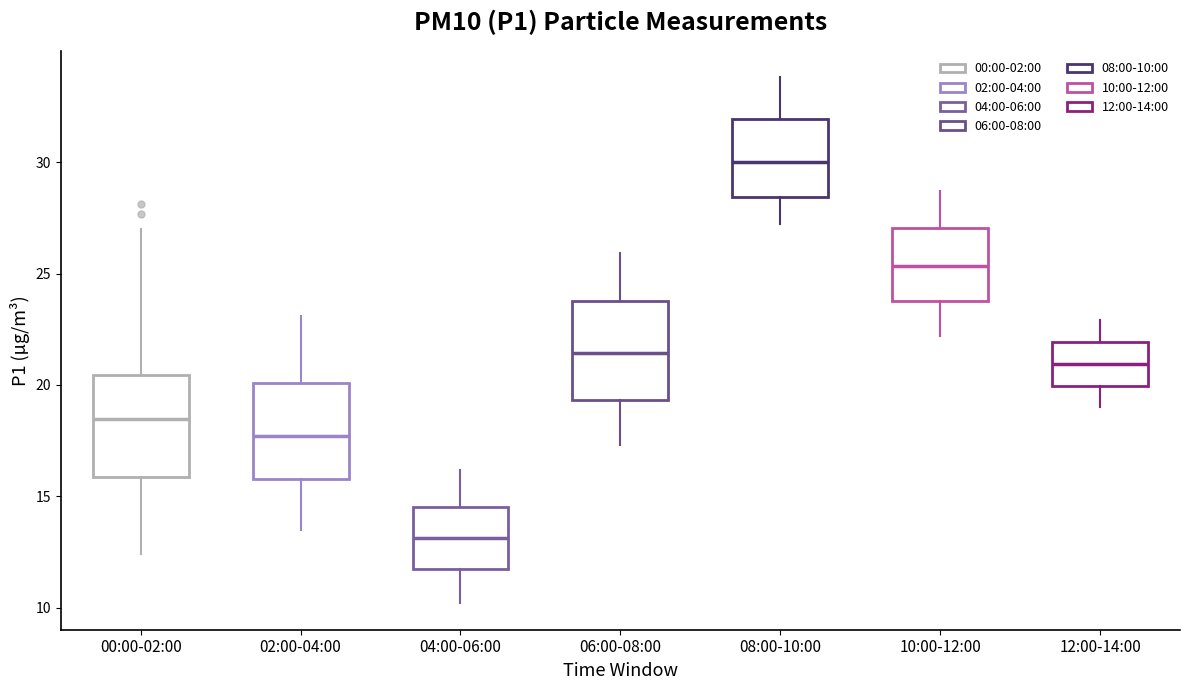

Reading left to right, transcribe this box plot: for each box, give where its median line is, the range the box spans, and where its two whiskers end, as read against the y-axis. The values are not printed on the chart, so give them approximately, as read against the axis.

00:00-02:00: median 18.5, box 16.0 to 20.5, whiskers 12.5 to 27.0
02:00-04:00: median 17.5, box 16.0 to 20.0, whiskers 13.5 to 23.0
04:00-06:00: median 13.0, box 12.0 to 14.5, whiskers 10.0 to 16.0
06:00-08:00: median 21.5, box 19.5 to 24.0, whiskers 17.5 to 26.0
08:00-10:00: median 30.0, box 28.5 to 32.0, whiskers 27.0 to 34.0
10:00-12:00: median 25.5, box 24.0 to 27.0, whiskers 22.0 to 28.5
12:00-14:00: median 21.0, box 20.0 to 22.0, whiskers 19.0 to 23.0